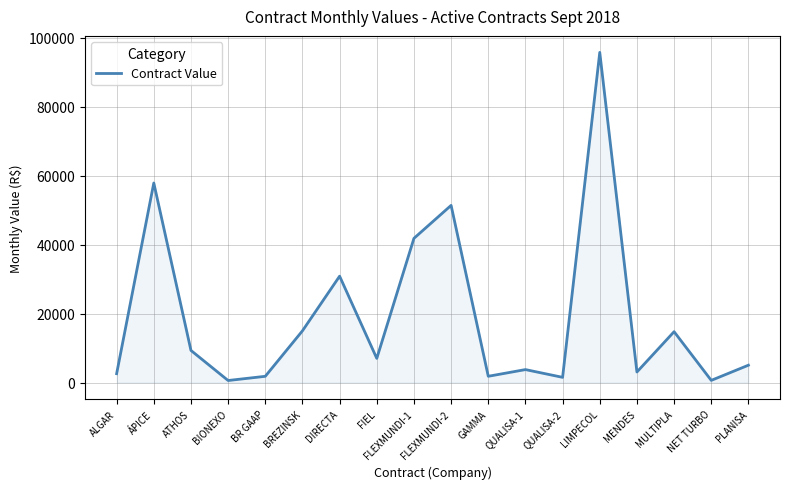

Approximately how many times larger is the value at BREZINSK compared to FLEXMUNDI-2?

0.3